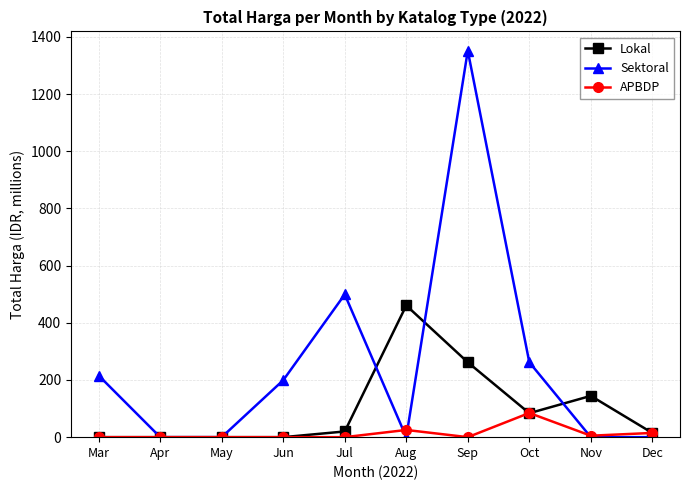

Rank the series at Aug from highest to lowest value.

Lokal, APBDP, Sektoral